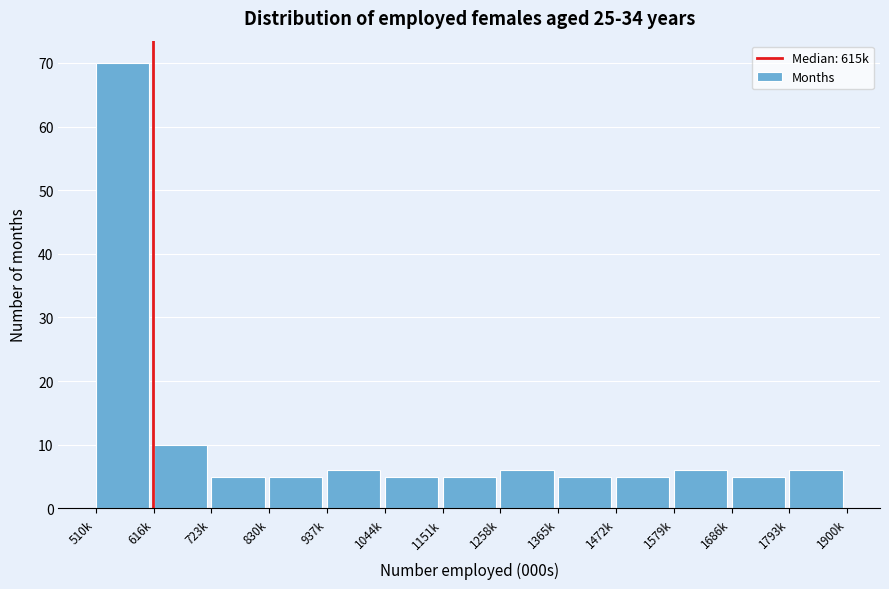

Reading left to right, transcribe all the data shown in this chart.

510k=70	616k=10	723k=5	830k=5	937k=6	1044k=5	1151k=5	1258k=6	1365k=5	1472k=5	1579k=6	1686k=5	1793k=6